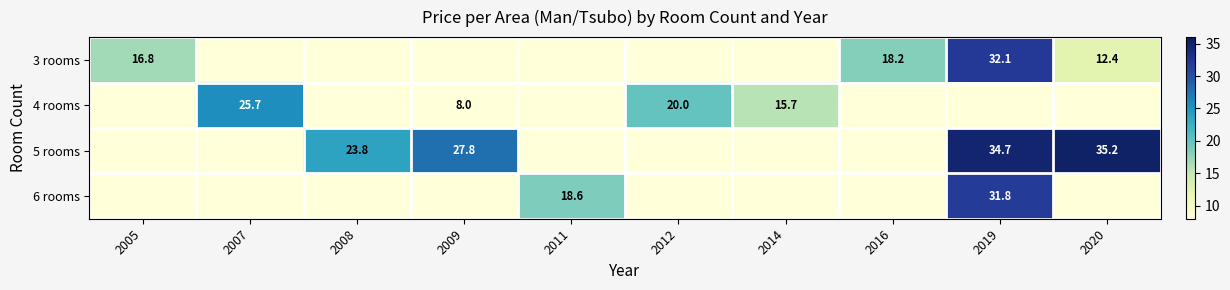

At which category is the sum across all series the highest?

2019